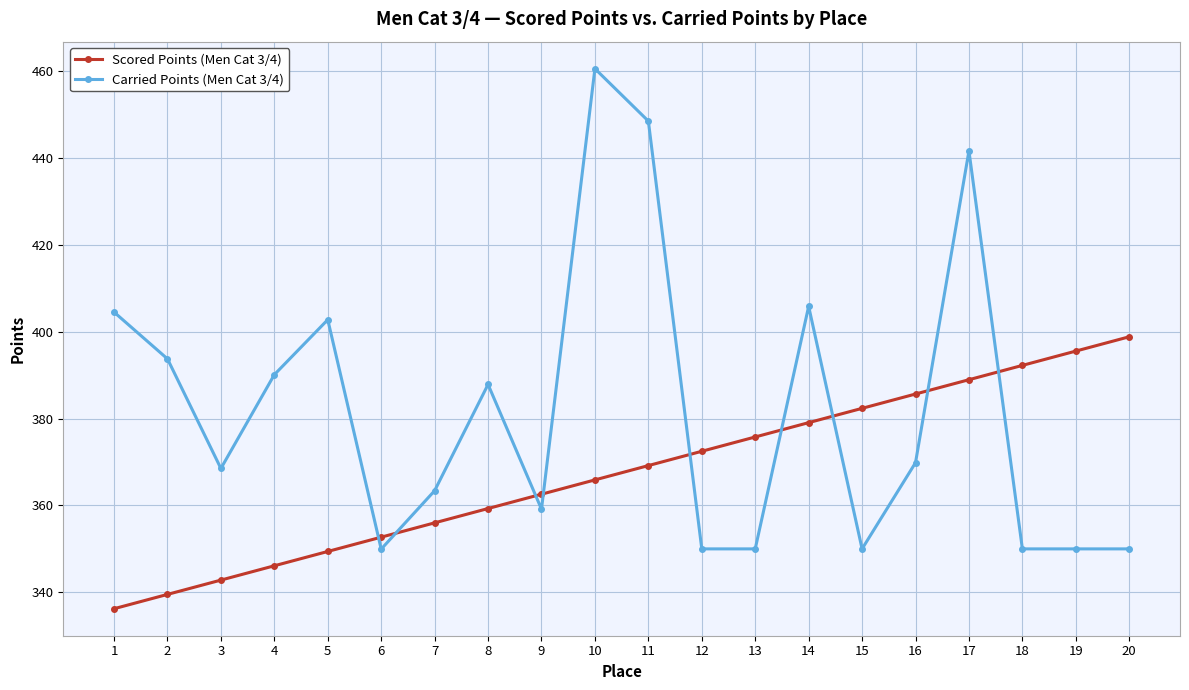

What is the difference between the Scored Points (Men Cat 3/4) values at 5 and 16?

36.3